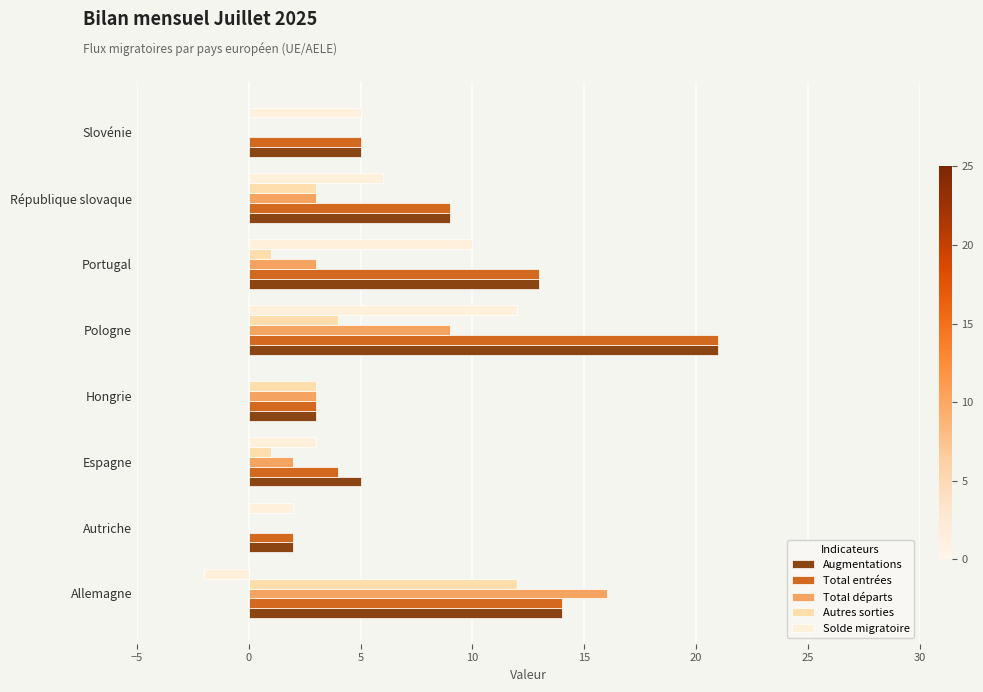

How many data points does each series have?

8